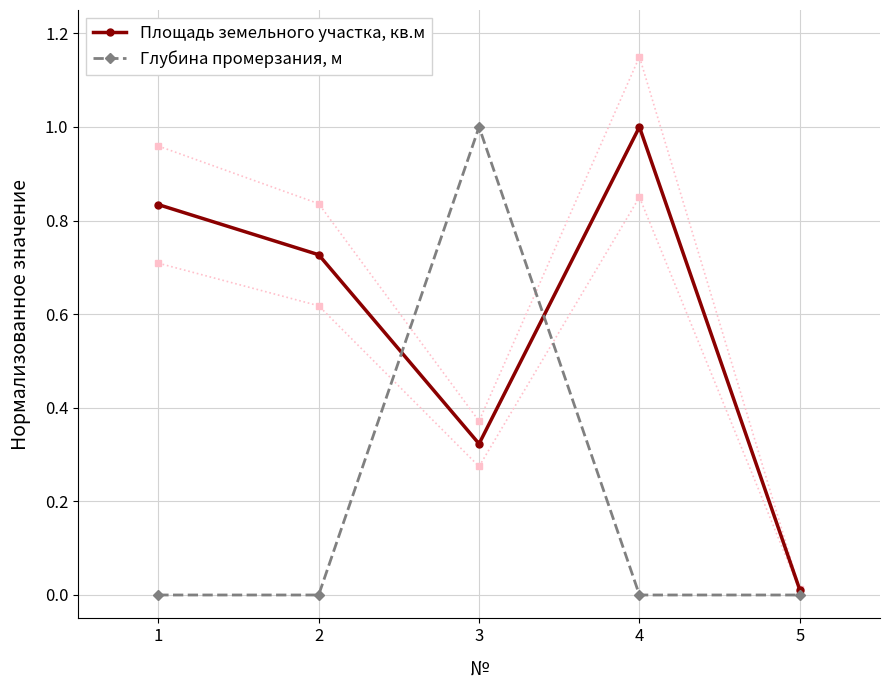

Which has a higher value, 3 or 2?

2